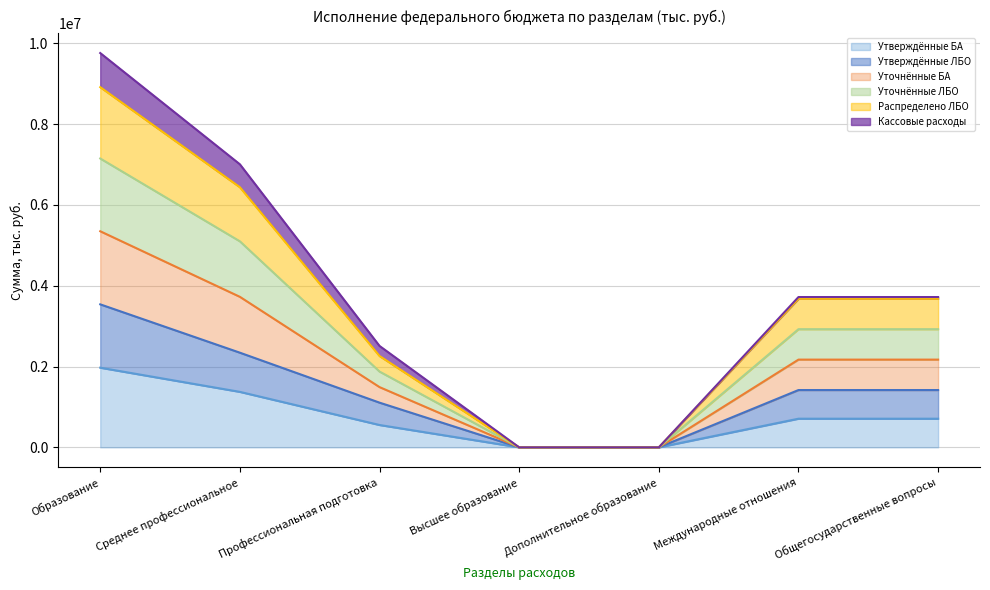

At which category is the sum across all series the highest?

Образование